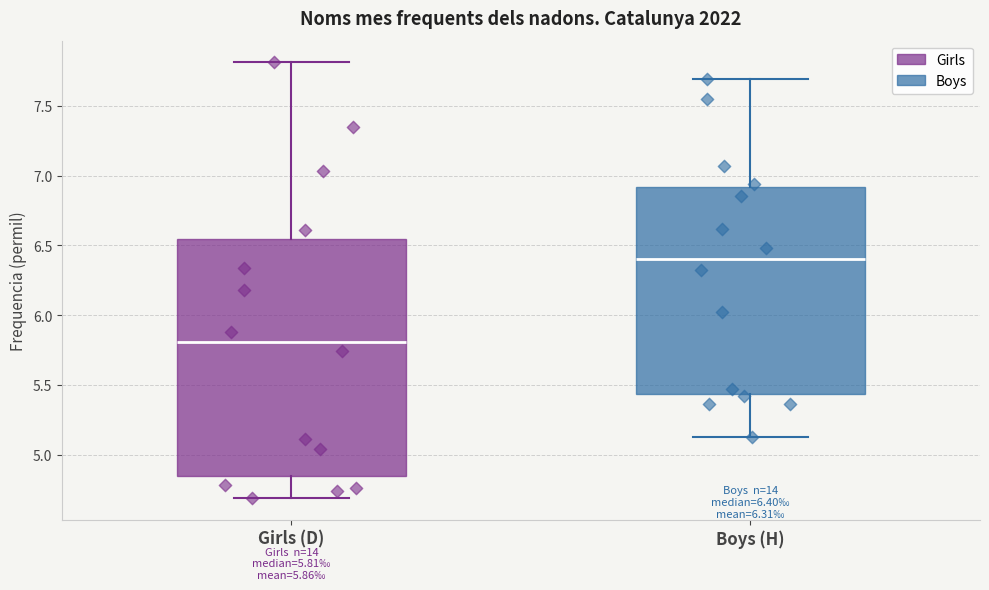

Which box is the tallest, from its lower edge to its upper edge?

Girls (D)